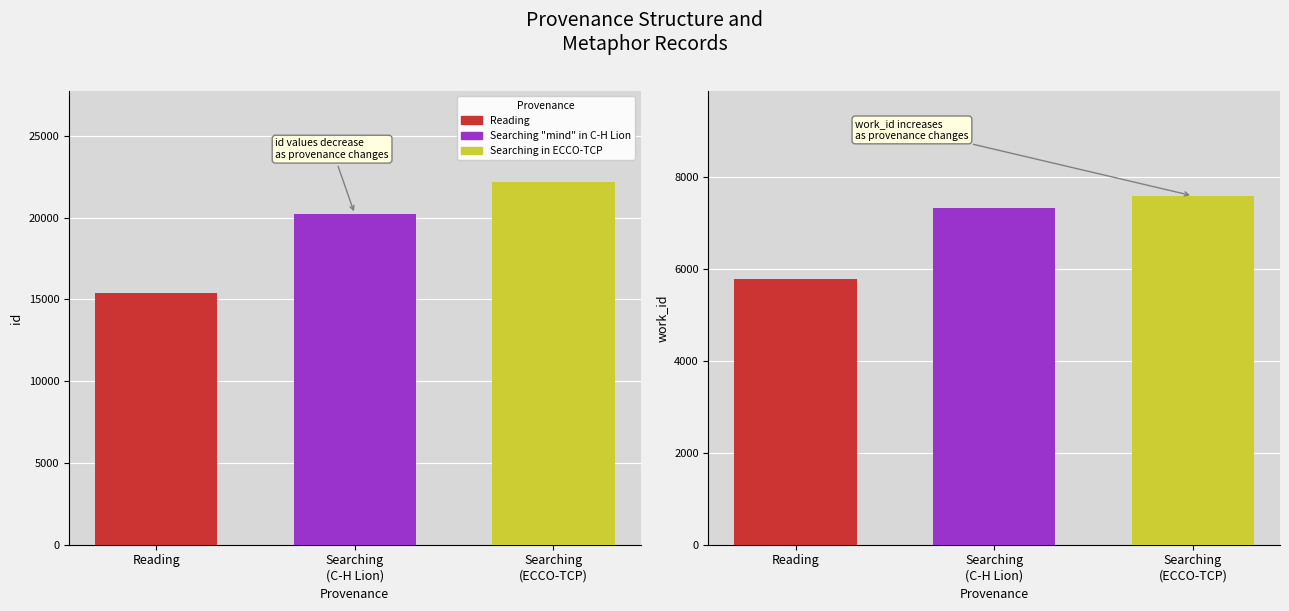

True or false: id has a value of 8087 at Searching "mind" in C-H Lion.

False